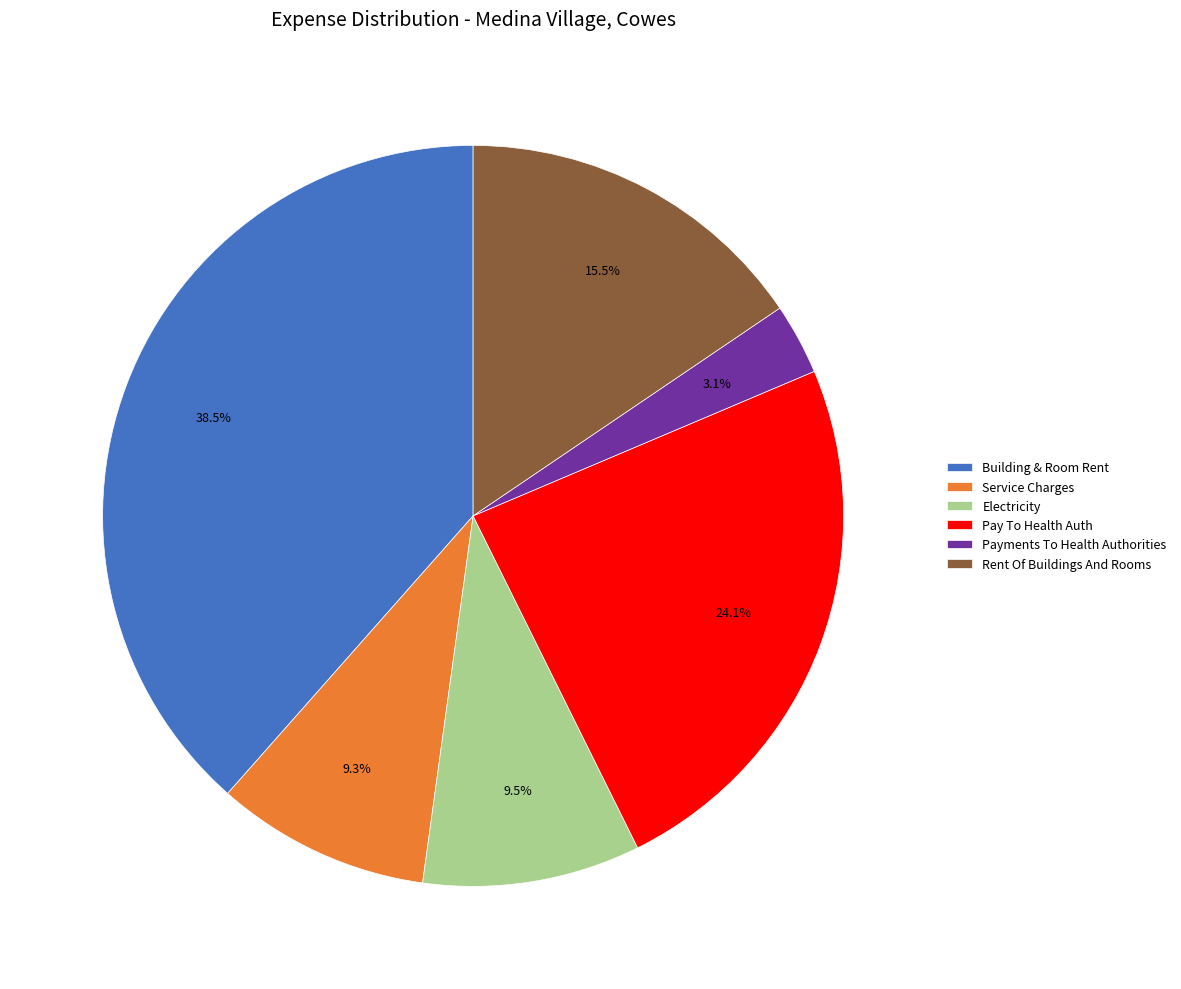

Is Pay To Health Auth the majority of the pie?

No